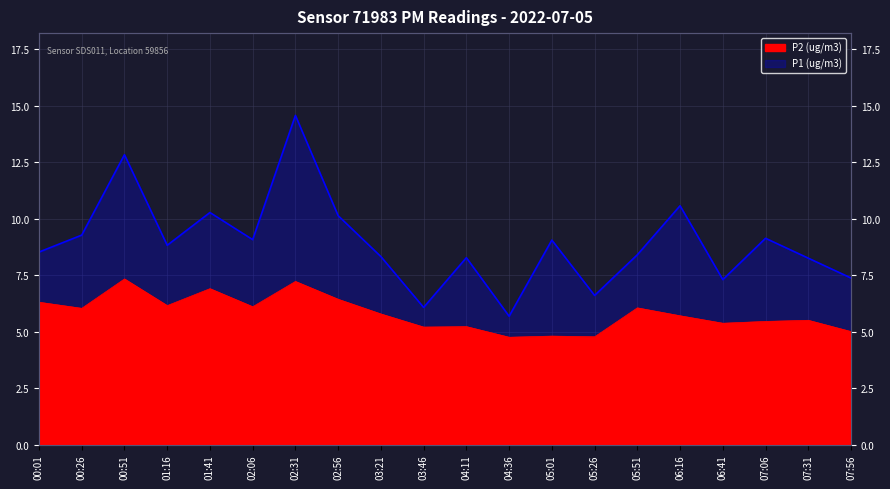

Is it true that P1 (ug/m3) equals 2.1 at 04:11?

False